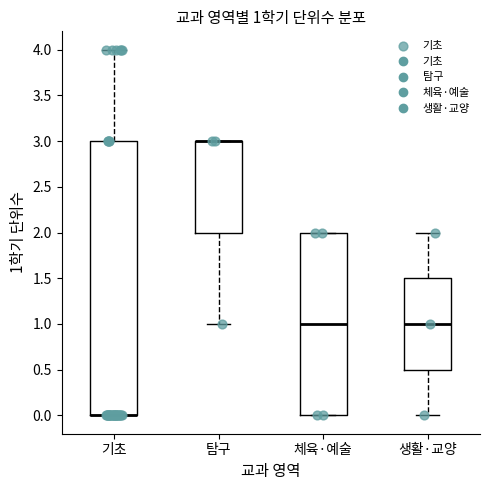

Which box is the tallest, from its lower edge to its upper edge?

기초